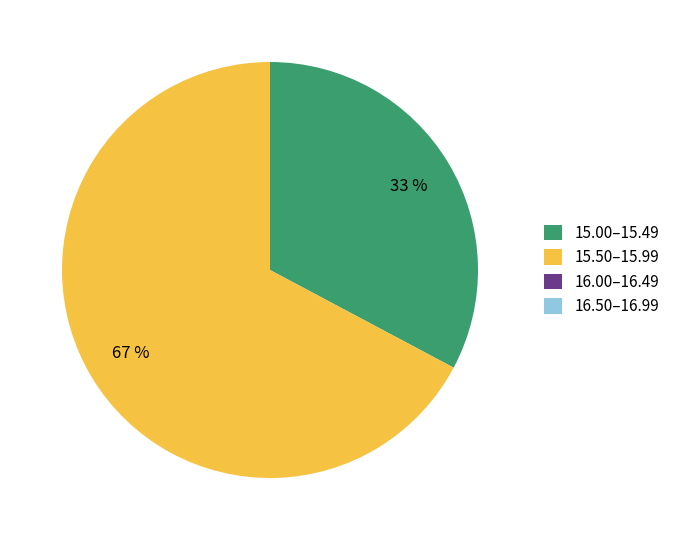

Do 15.00–15.49 and 15.50–15.99 together represent more than half of the pie?

Yes